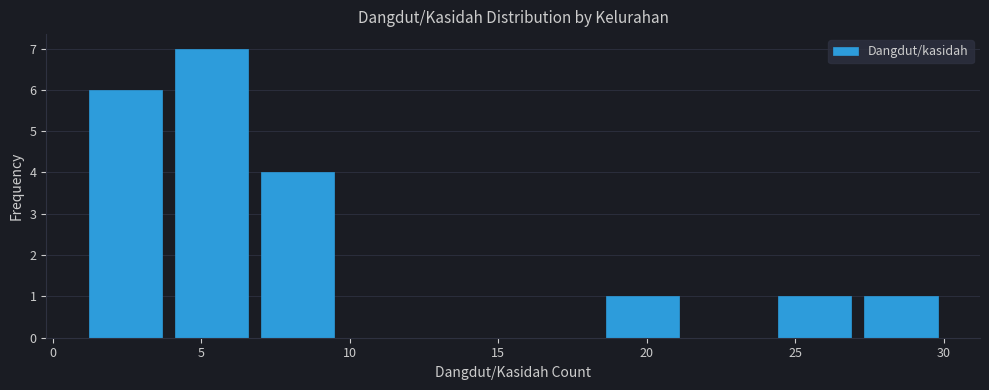

What is the height of the bar covering 18.4 to 21.3 on the x-axis? Neither the bar edges nor the heights are printed on the chart, so give them approximately, as read against the axes.

1